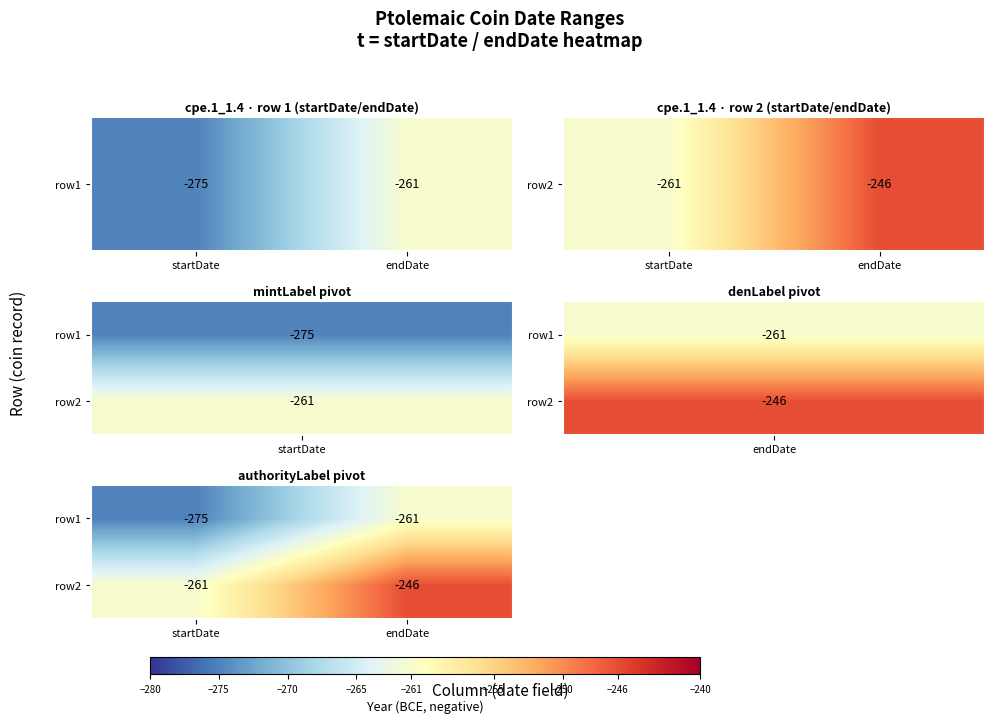

What is the total value across all series at endDate?

-507